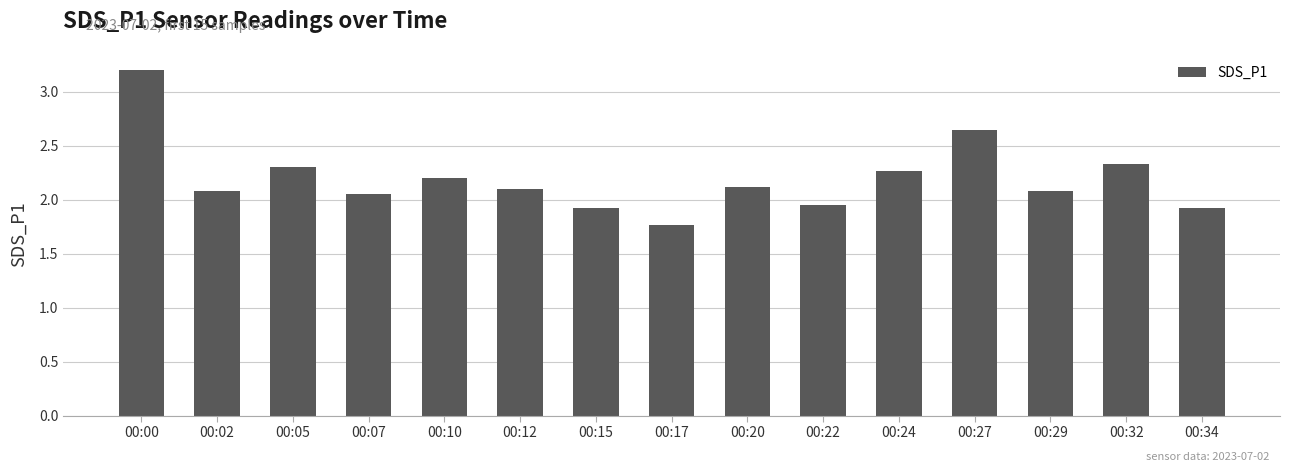

What is the value of the 11th bar from the left?

2.3